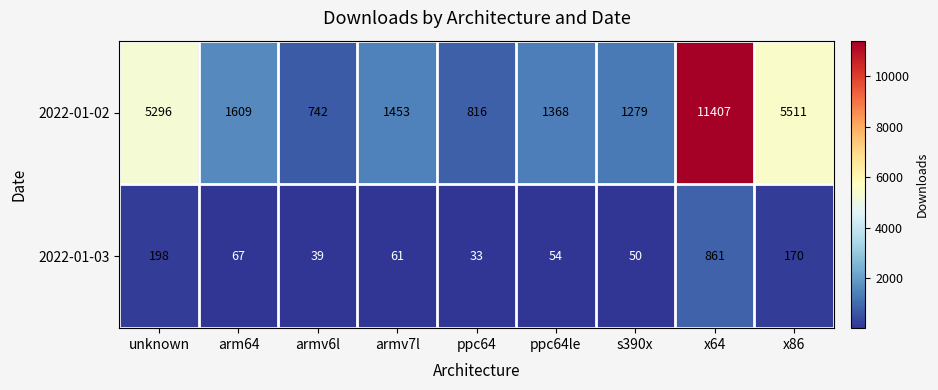

Which series has the largest range (max minus min)?

2022-01-02